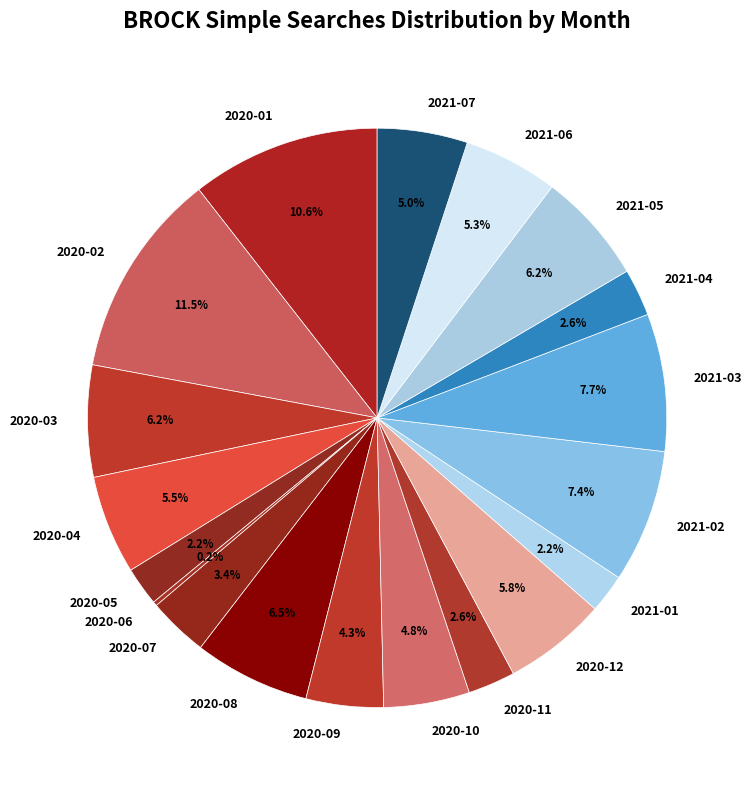

Do 2021-05 and 2020-12 together represent more than half of the pie?

No